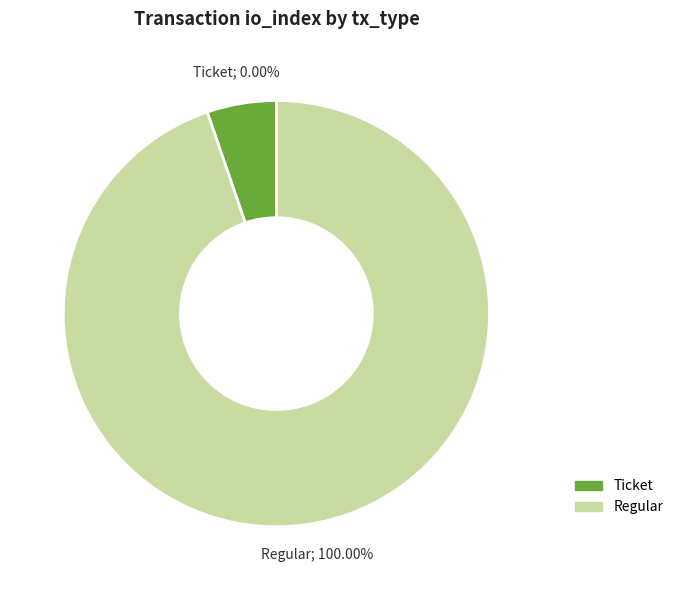

How many segments does this pie chart have?

2